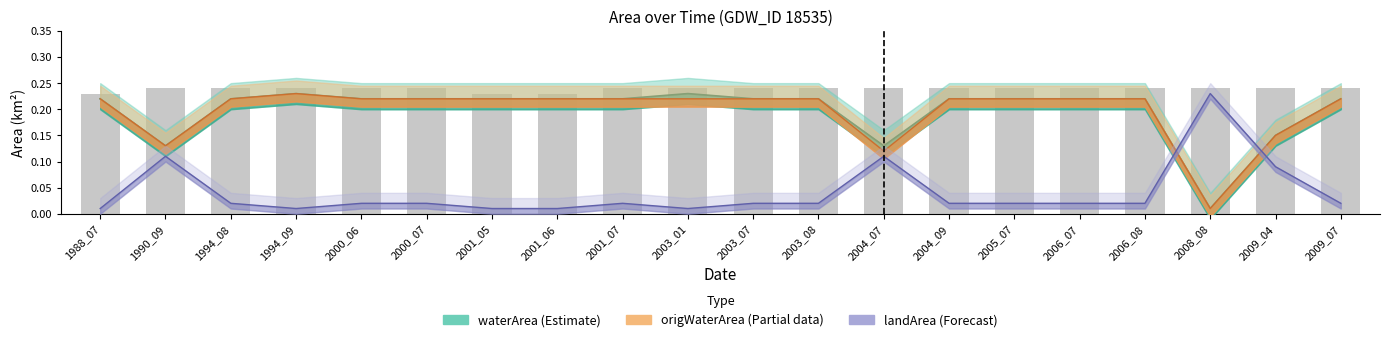

At which category is the sum across all series the highest?

1994_09